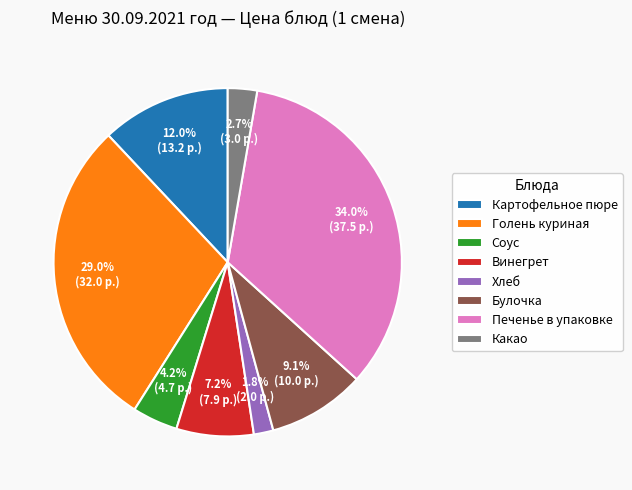

How many slices are in this pie chart?

8